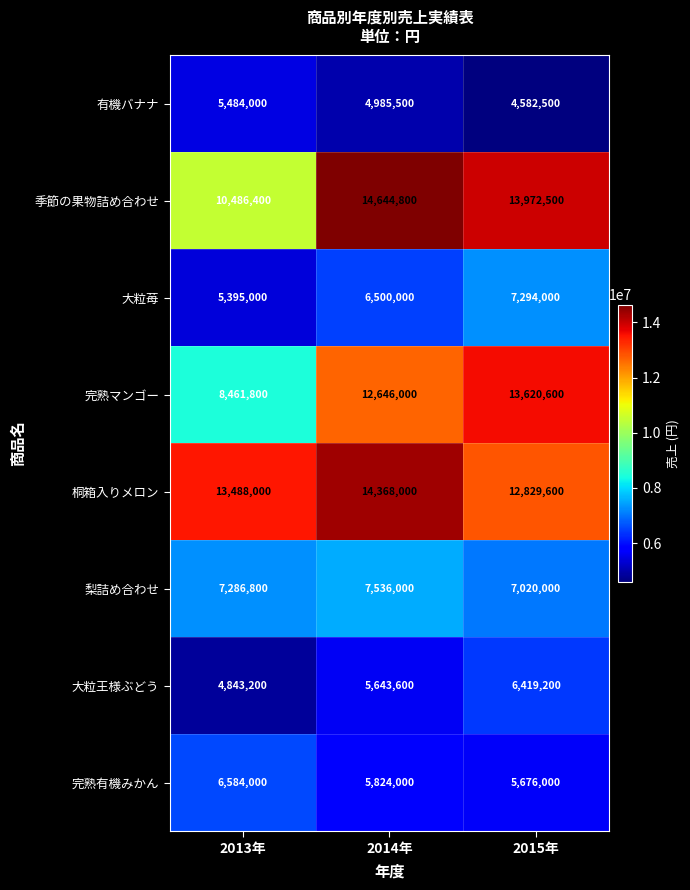

At how many categories does at least one series exceed 6084619?

3